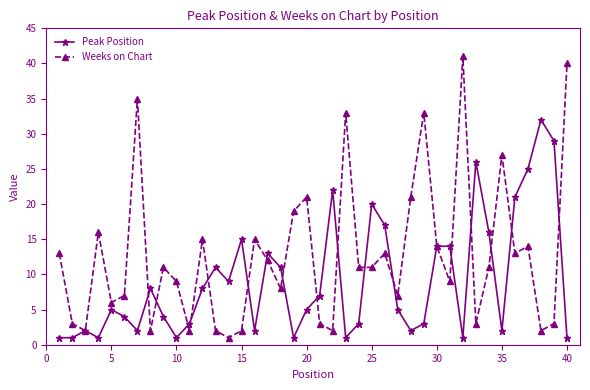

Rank the series by their average value, from lowest to highest.

Peak Position, Weeks on Chart